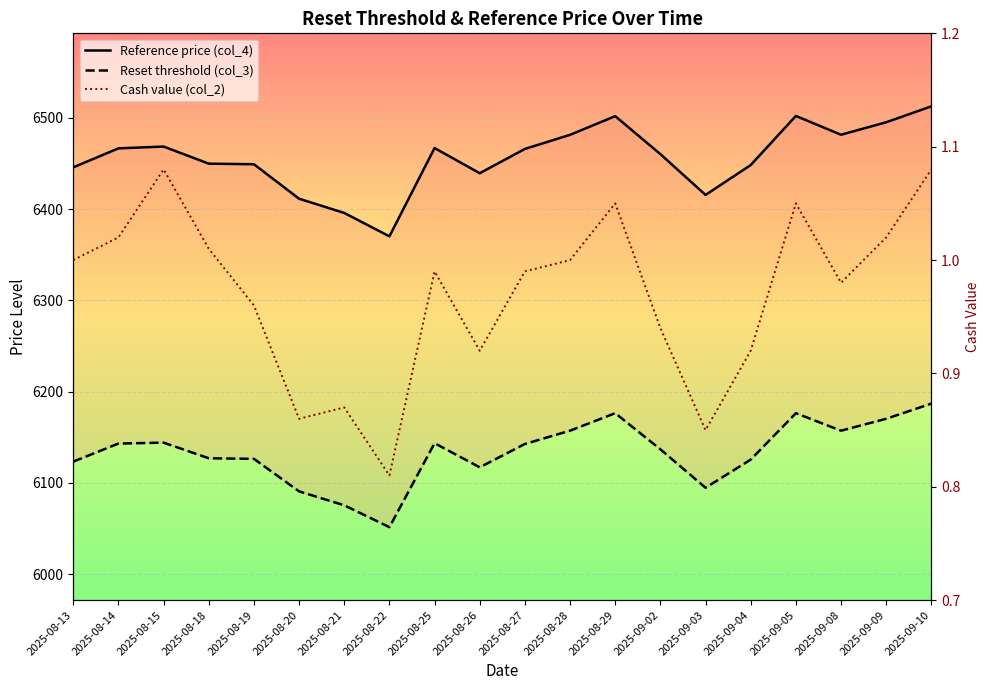

Which has a higher value, 2025-09-08 or 2025-08-29?

2025-08-29